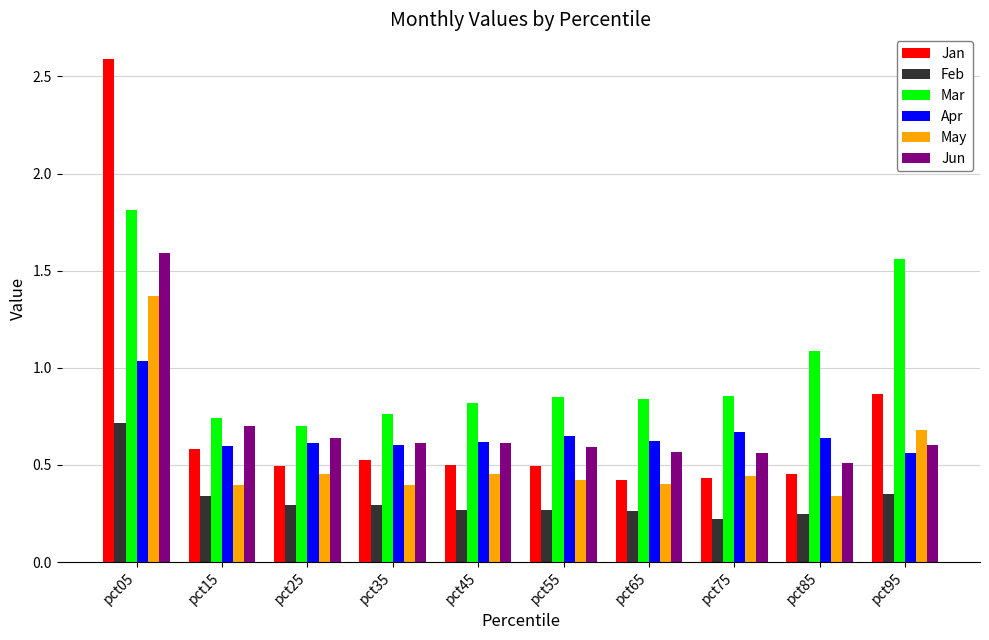

What is the maximum value shown in the chart?

2.6